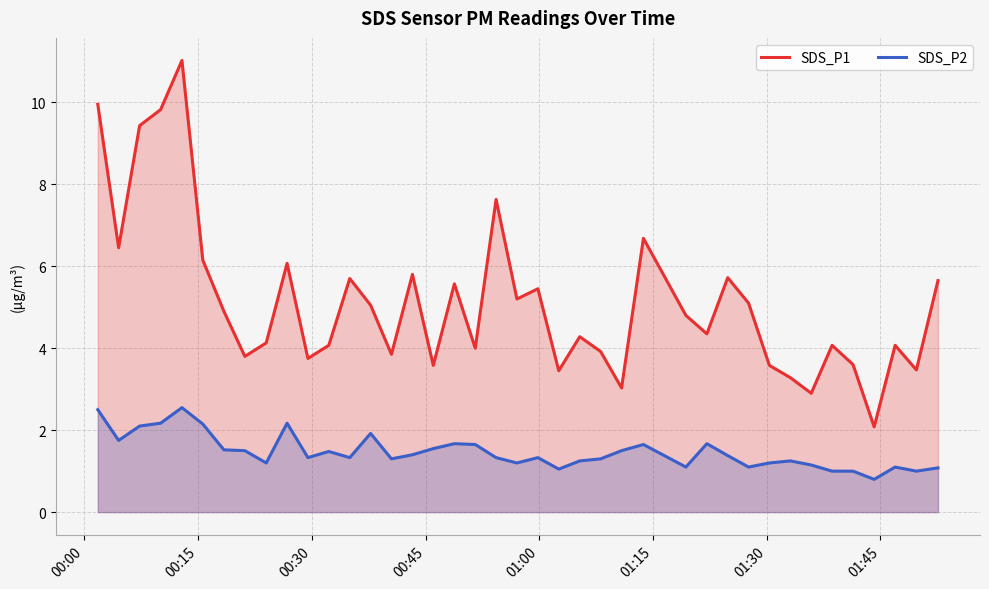

Which series has the largest range (max minus min)?

SDS_P1